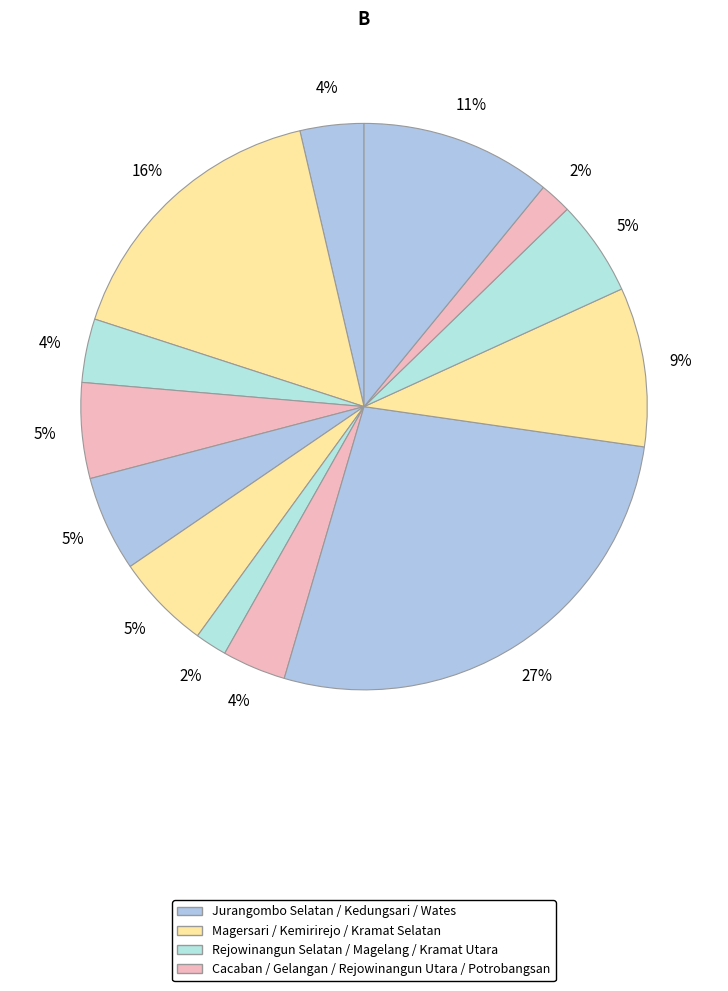

How many segments does this pie chart have?

13